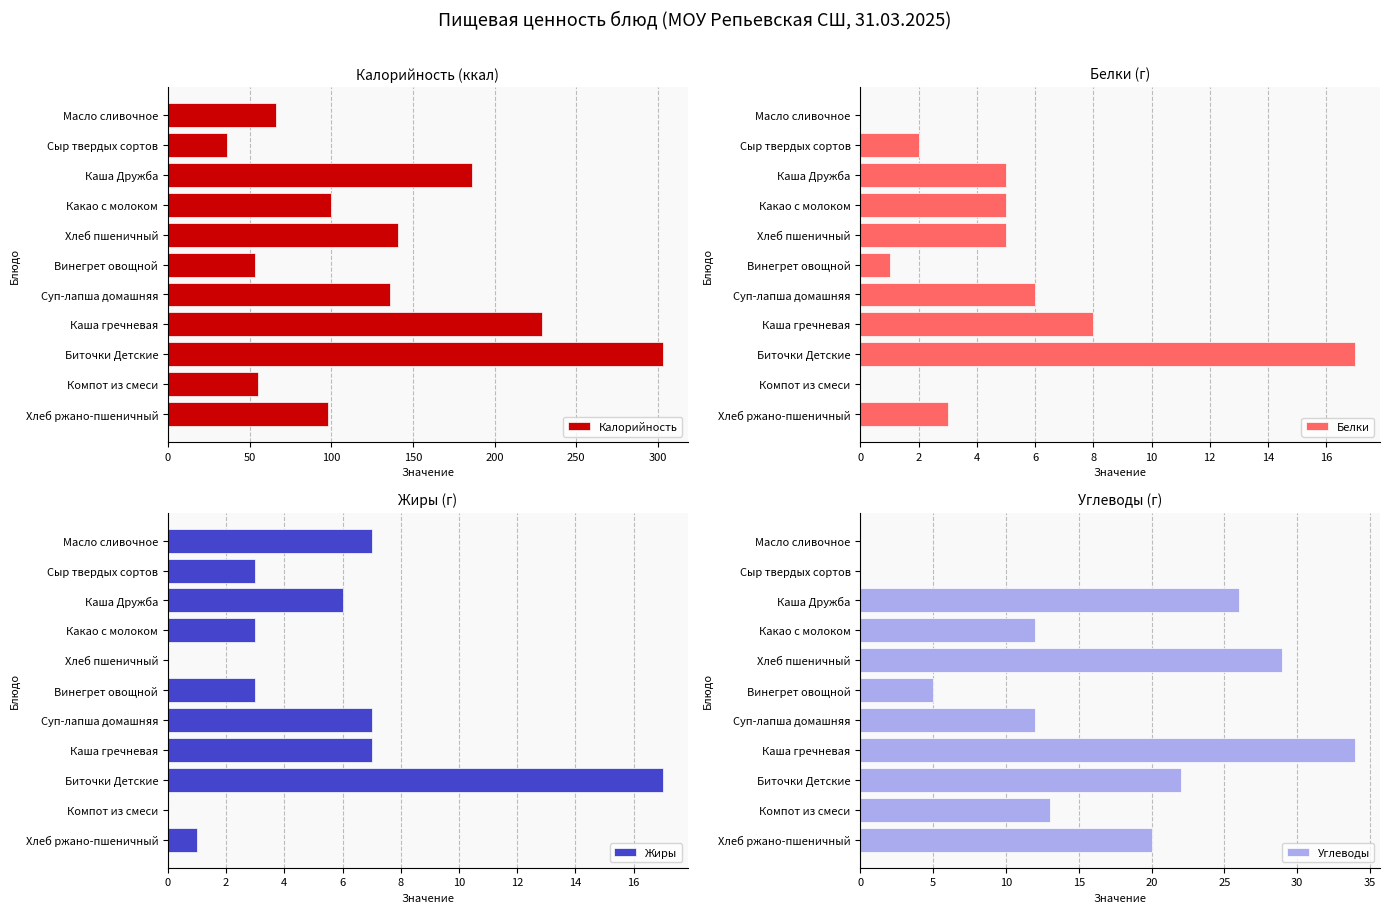

True or false: Калорийность has a value of 229 at Каша гречневая.

True